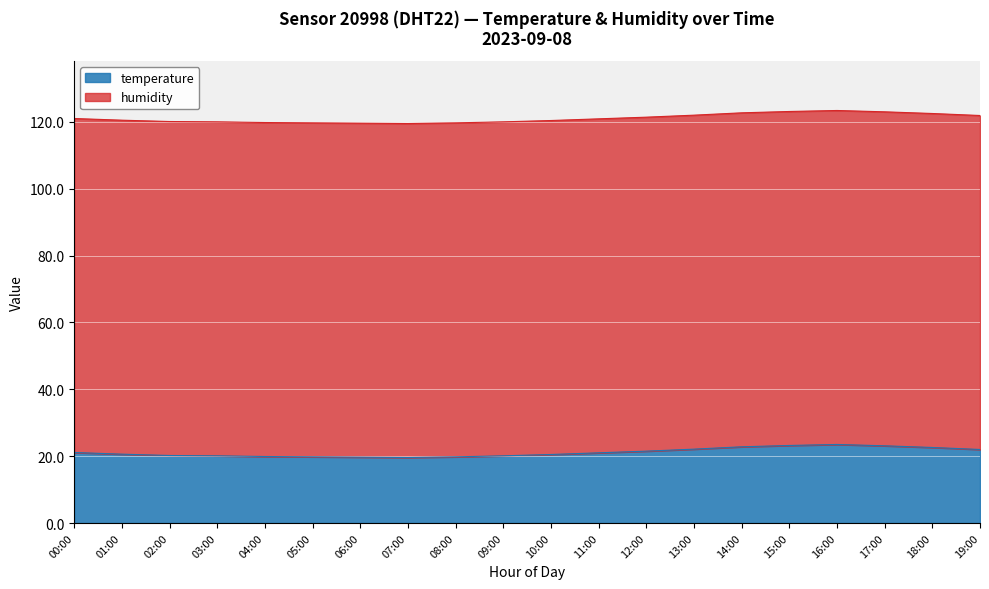

How many points are higher than both their immediate neighbors (excluding endpoints)?

1